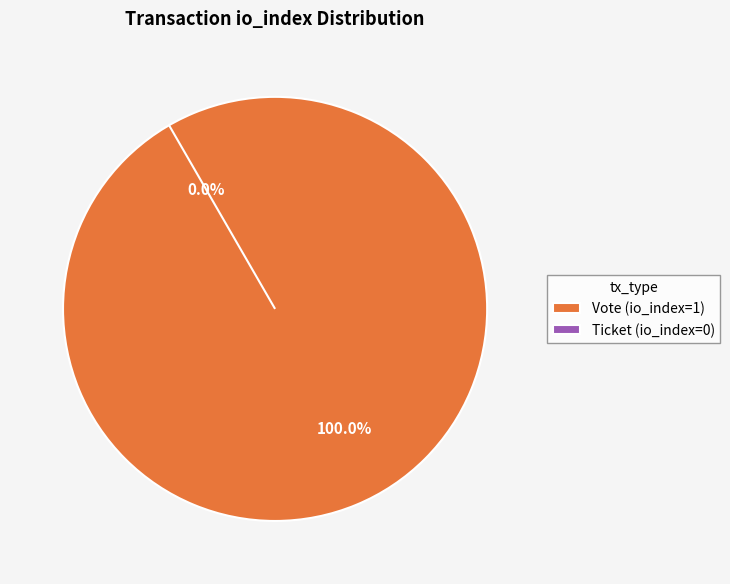

Which category has the biggest portion of the pie?

Vote (io_index=1)